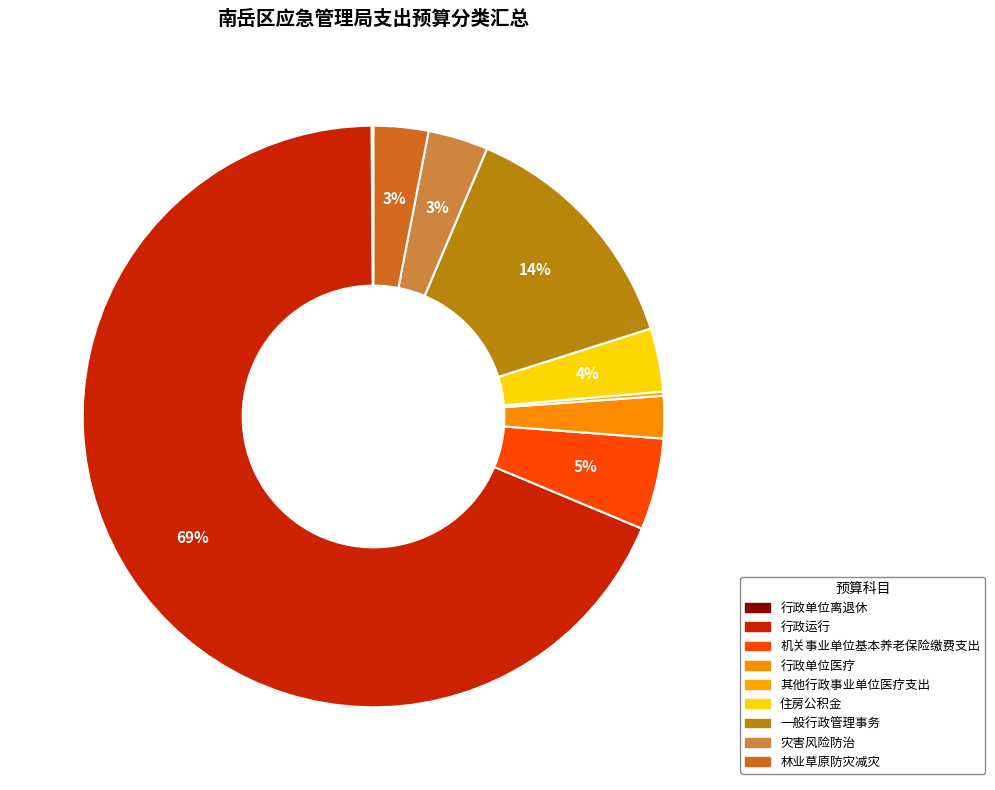

Is it true that 其他行政事业单位医疗支出 is 0% of the pie?

True